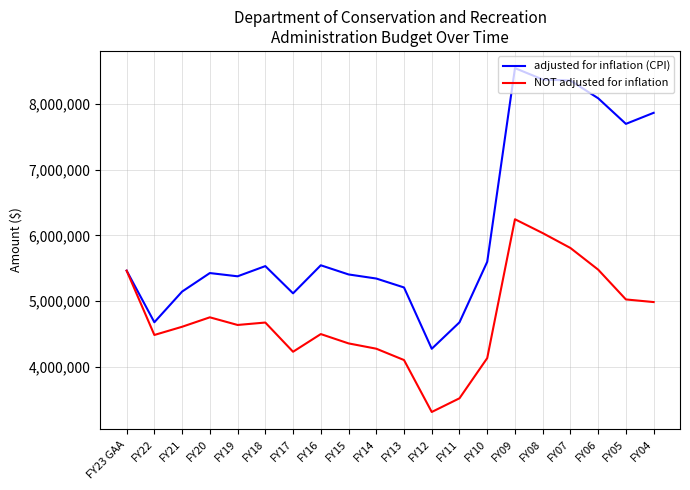

Rank the series by their maximum value, from highest to lowest.

adjusted for inflation (CPI), NOT adjusted for inflation